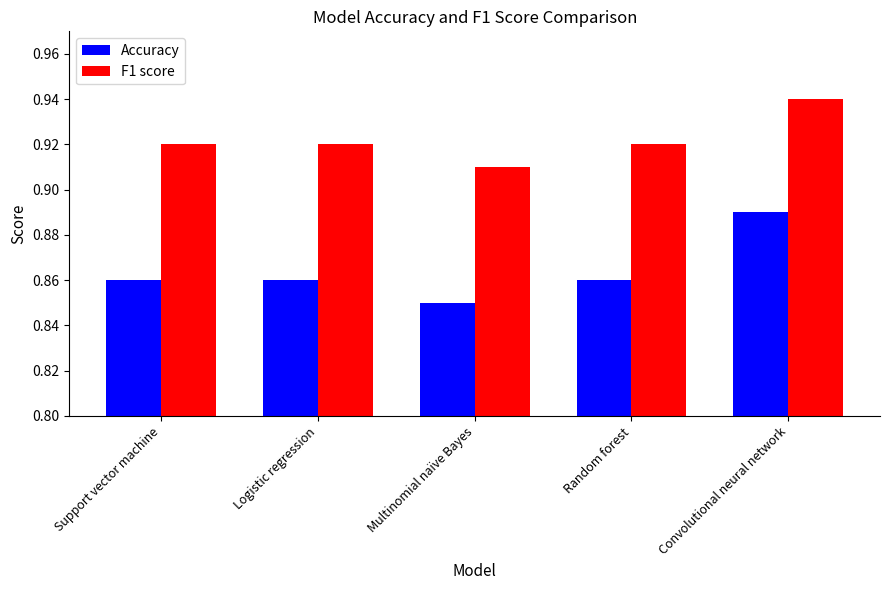

At which category is the sum across all series the highest?

Convolutional neural network